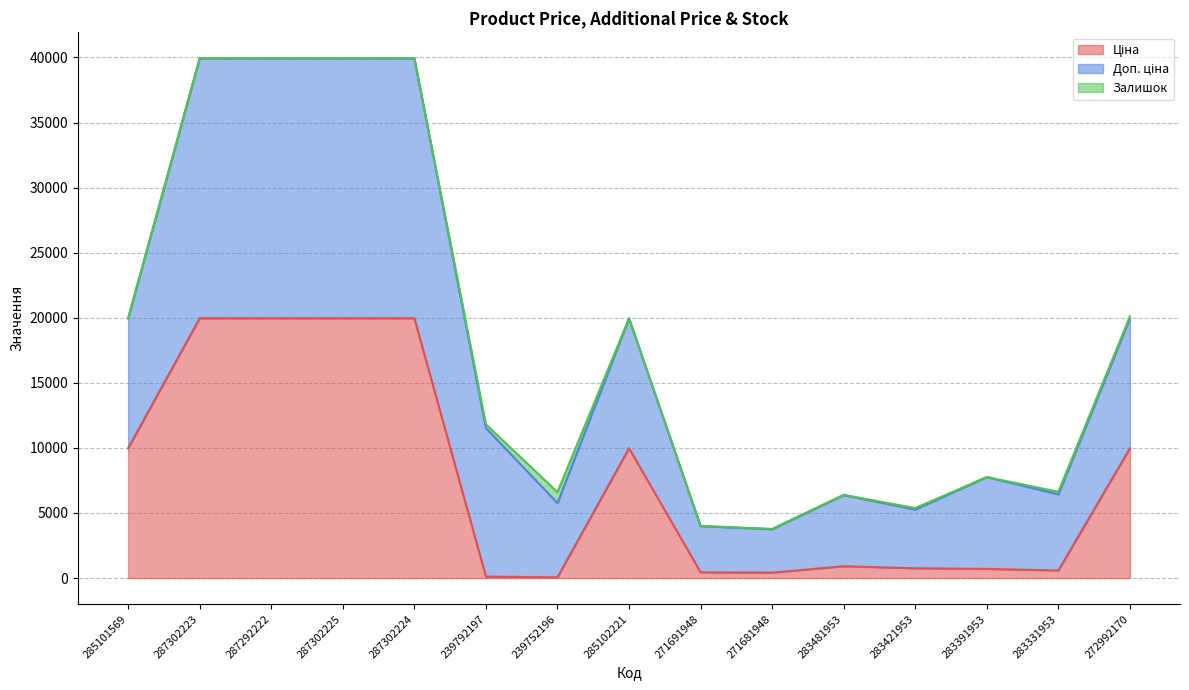

True or false: Доп. ціна and Ціна intersect in this chart.

False